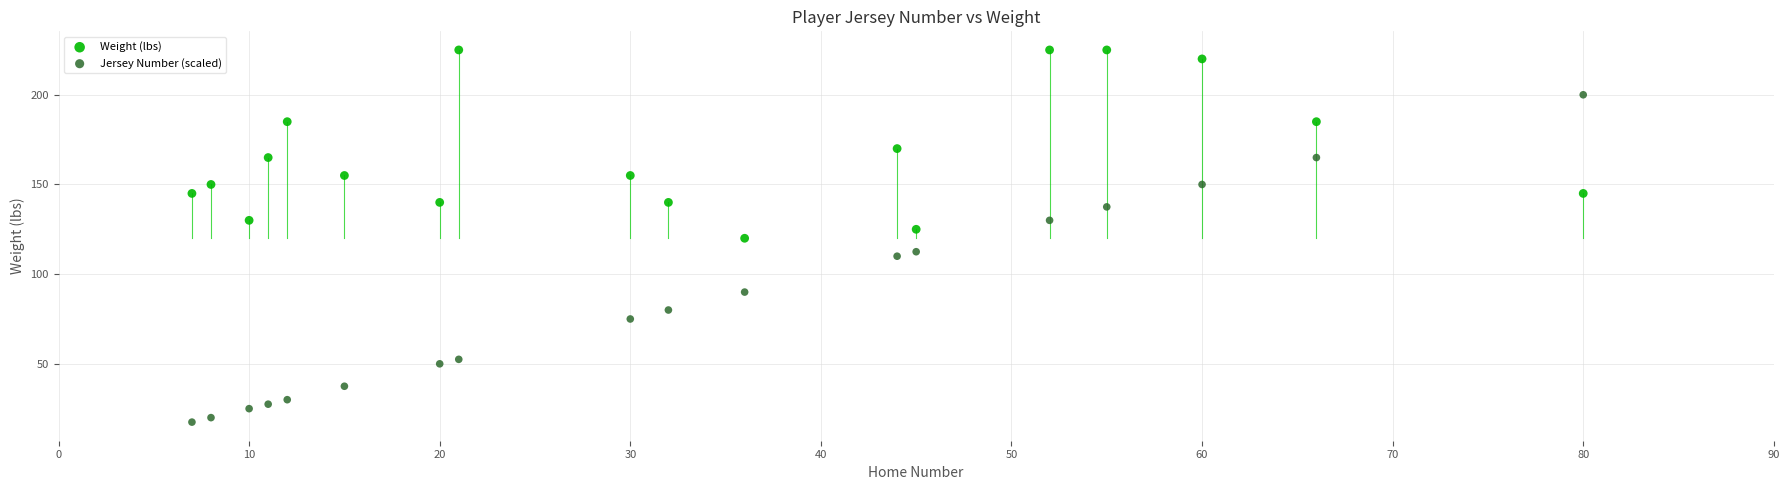

What are all the series names shown in the legend?

Weight (lbs), Jersey Number (scaled)